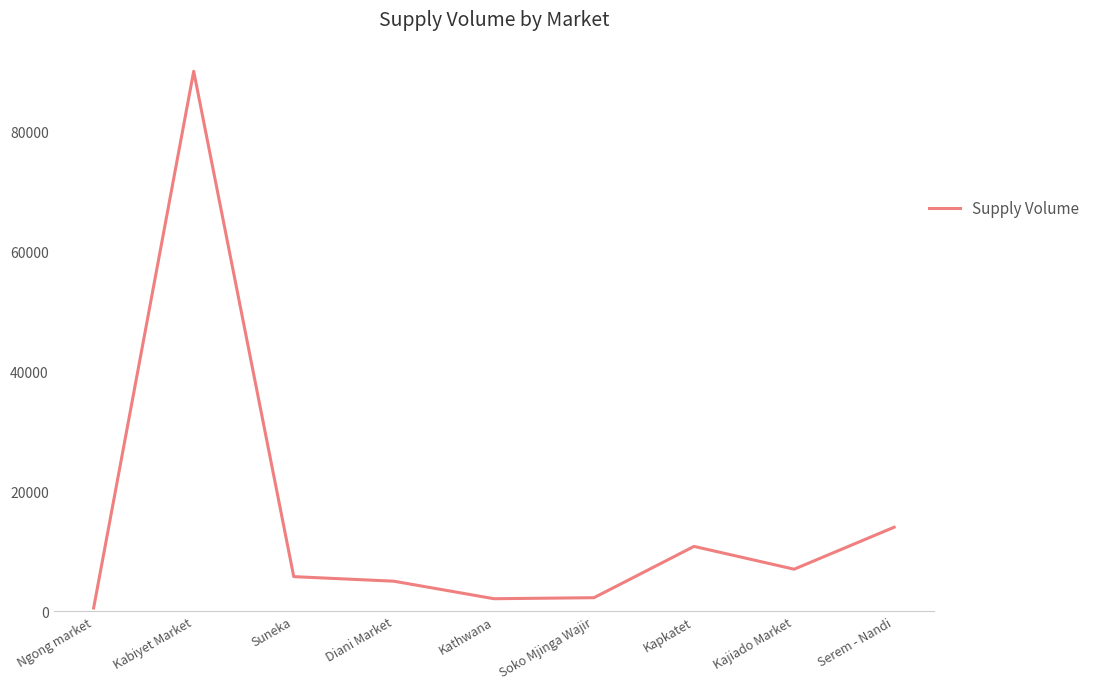

Which has a higher value, Diani Market or Kabiyet Market?

Kabiyet Market